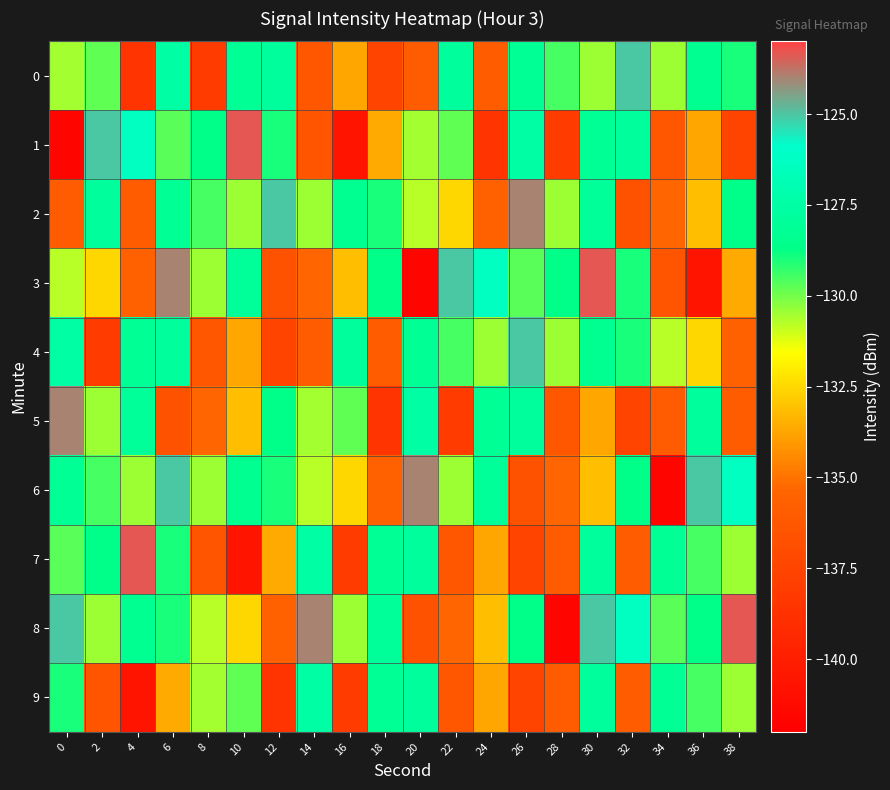

Which series has the largest total across all categories?

8